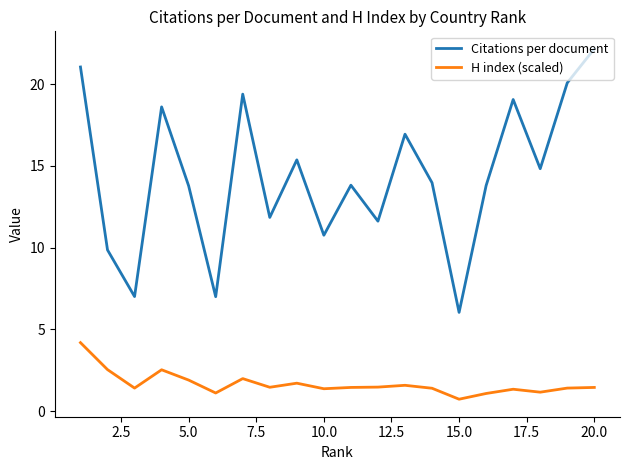

List the series in order of their overall mean, highest first.

Citations per document, H index (scaled)